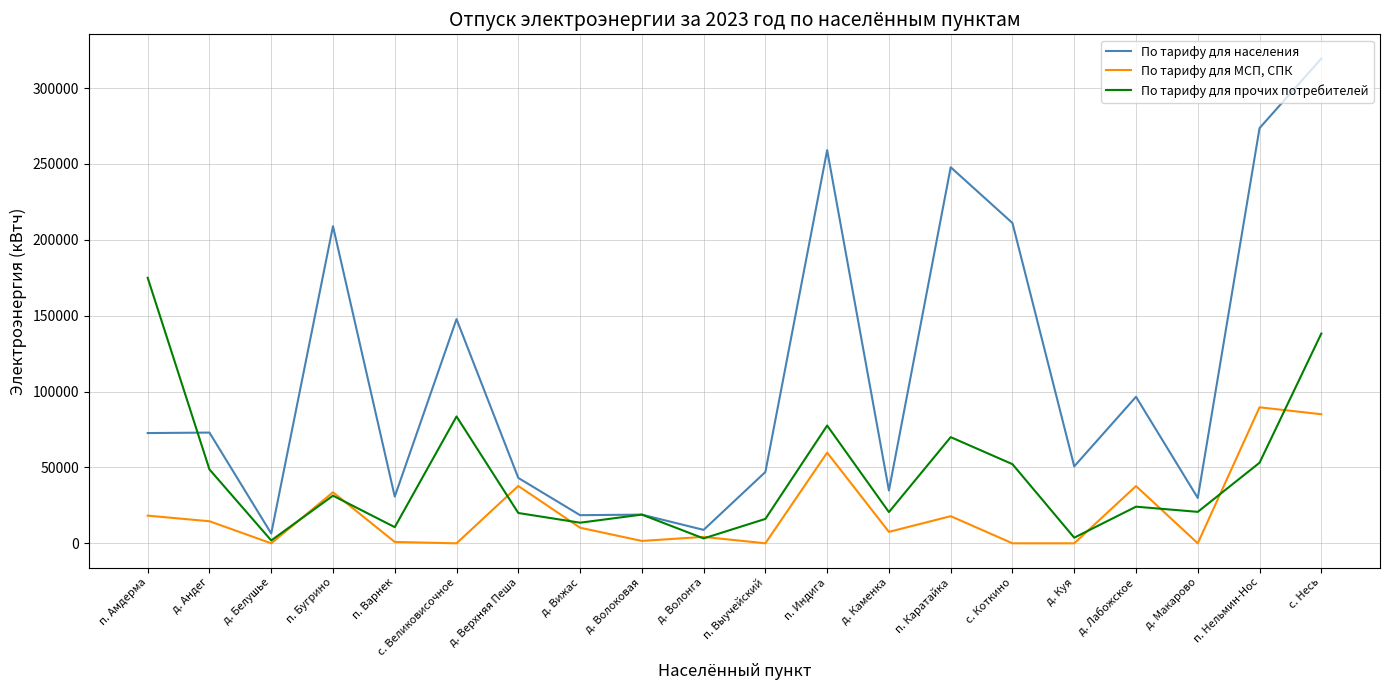

List the series in order of their peak value, highest first.

По тарифу для населения, По тарифу для прочих потребителей, По тарифу для МСП, СПК